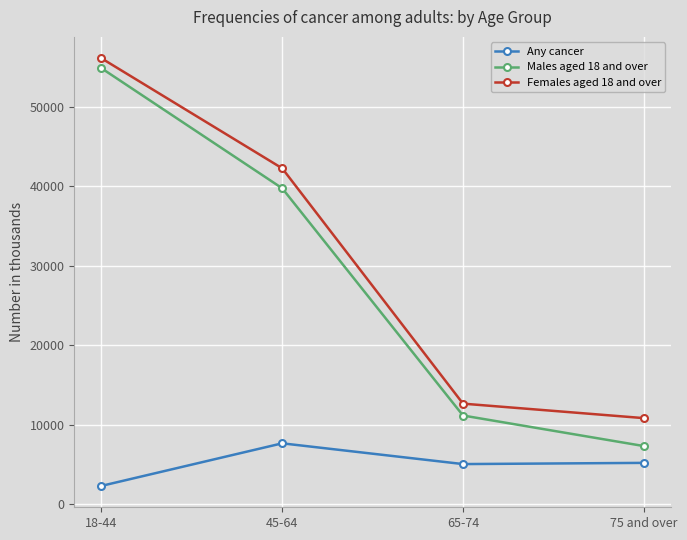

What is the total value across all series at 18-44?

113299